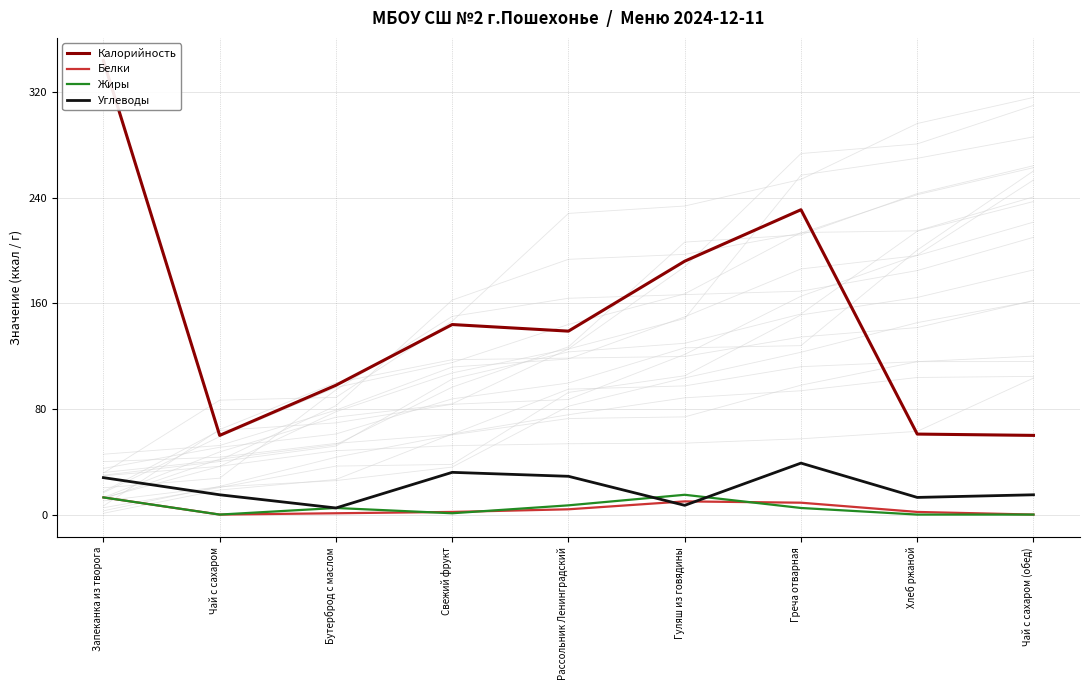

What is the value of the Белки point at the 7th from the left?

9